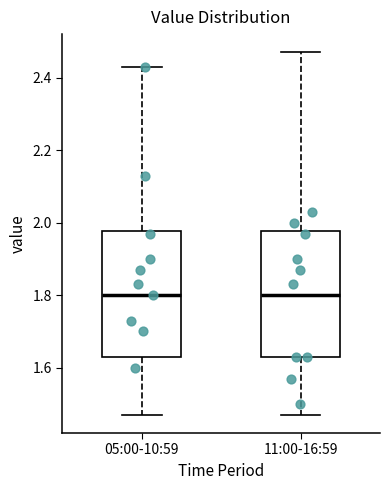

Reading left to right, transcribe this box plot: for each box, give where its median line is, the range the box spans, and where its two whiskers end, as read against the y-axis. The values are not printed on the chart, so give them approximately, as read against the axis.

05:00-10:59: median 1.80, box 1.64 to 1.98, whiskers 1.48 to 2.44
11:00-16:59: median 1.80, box 1.64 to 1.98, whiskers 1.48 to 2.48